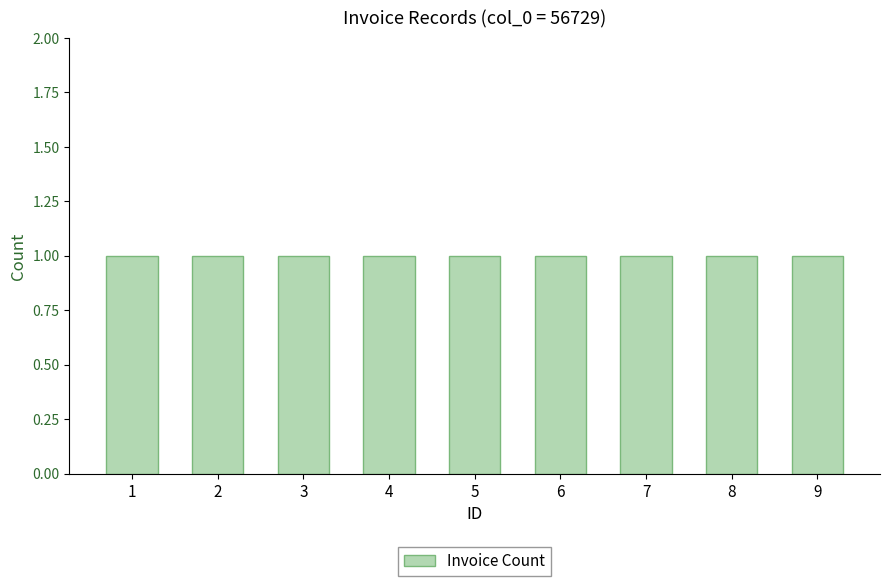

What is the difference between the Record ID values at 6 and 7?

1